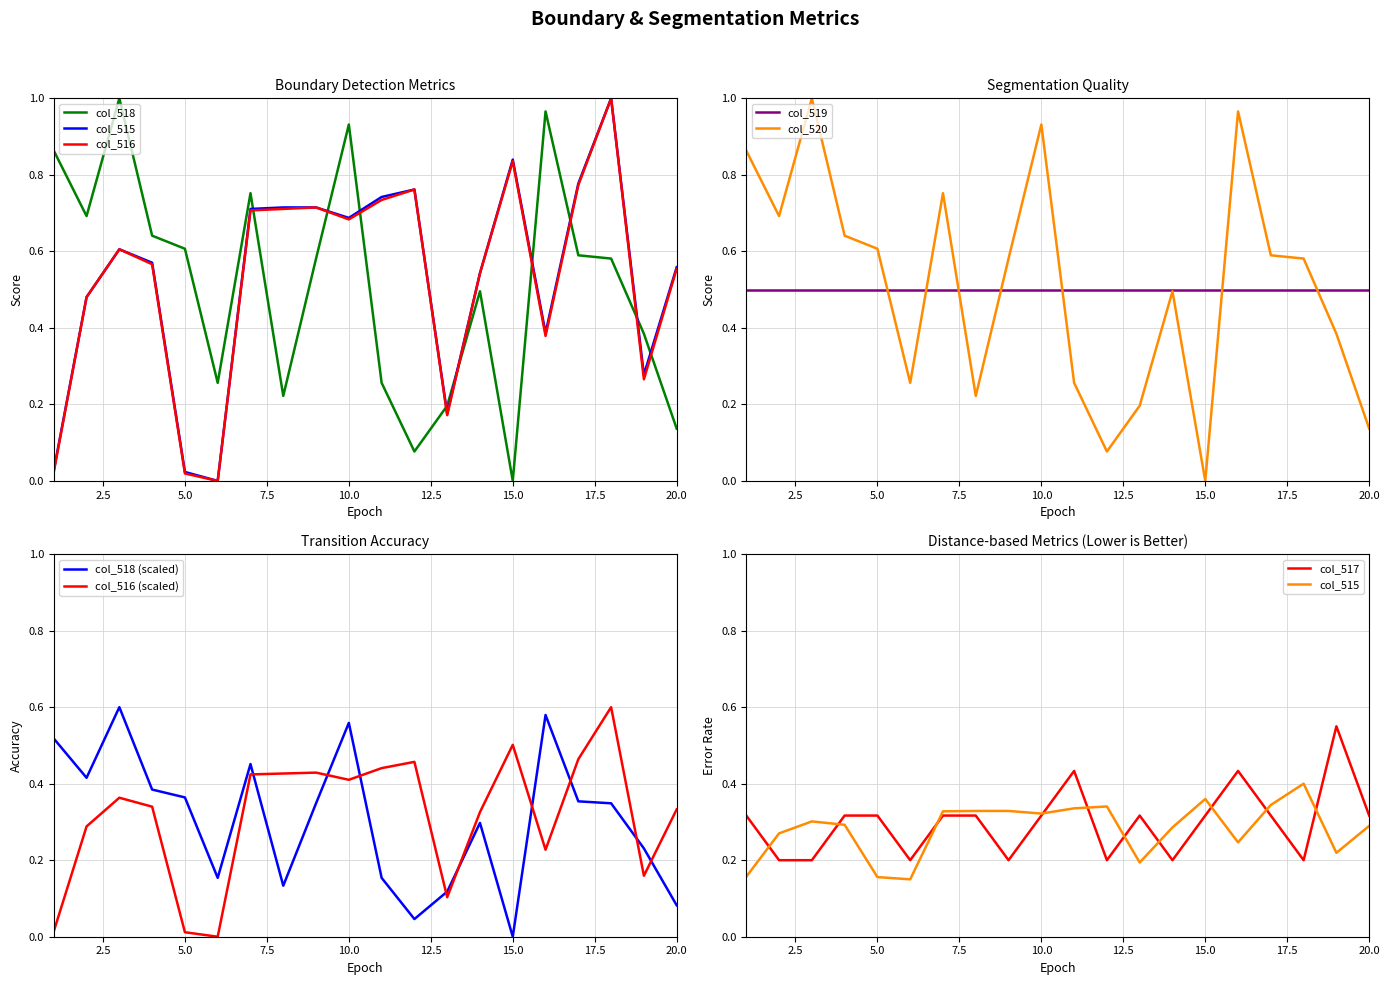

How many values in the col_516 series exceed 0?

19